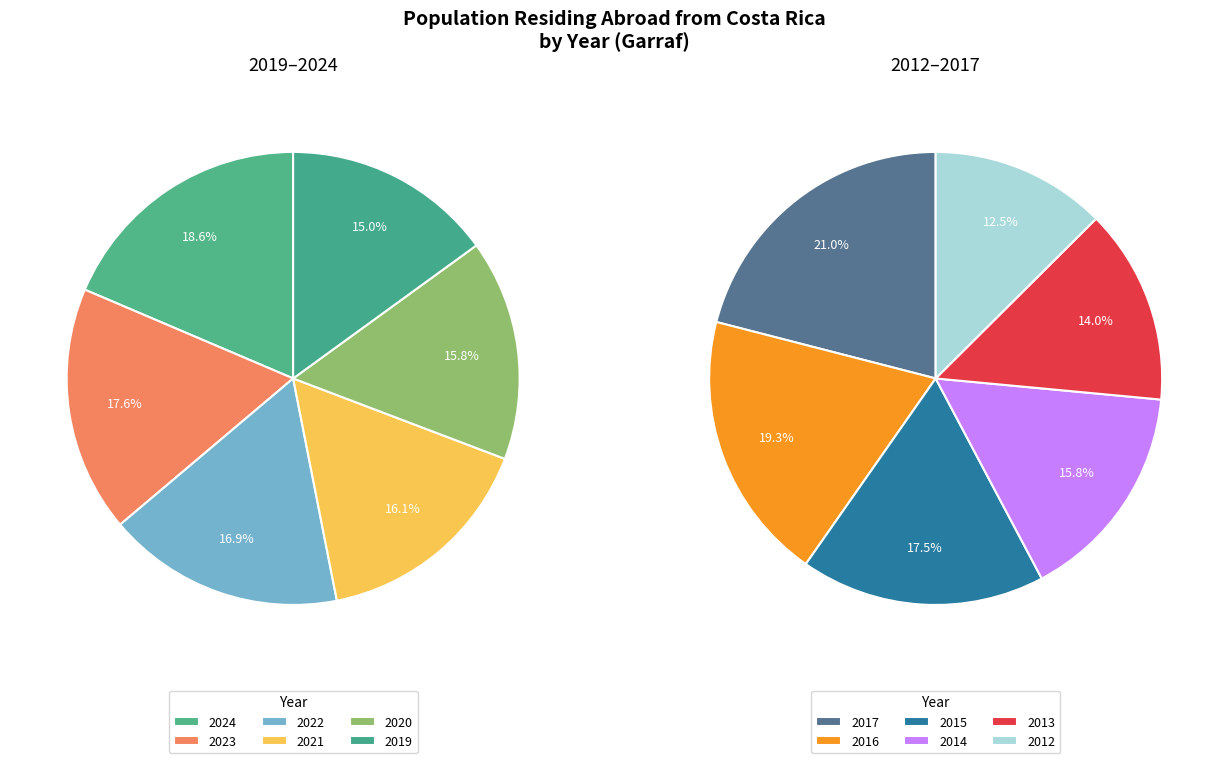

Combined, do 2020 and 2022 account for over 50%?

No